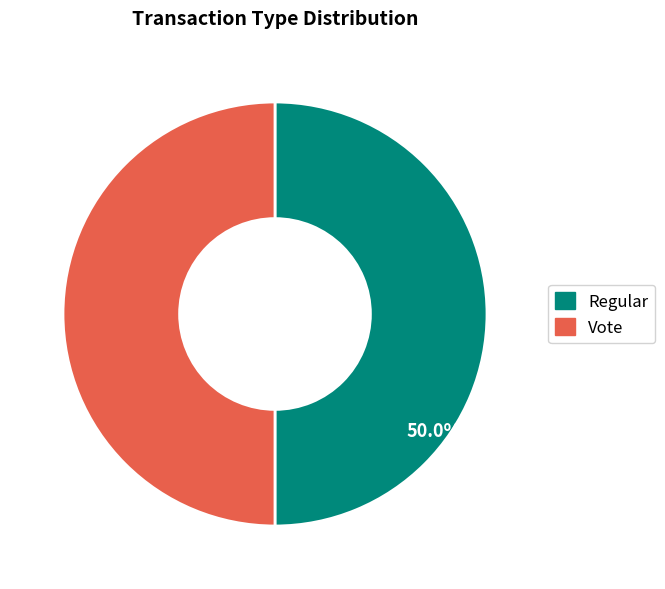

The Vote slice represents 64% of the pie. True or false?

False